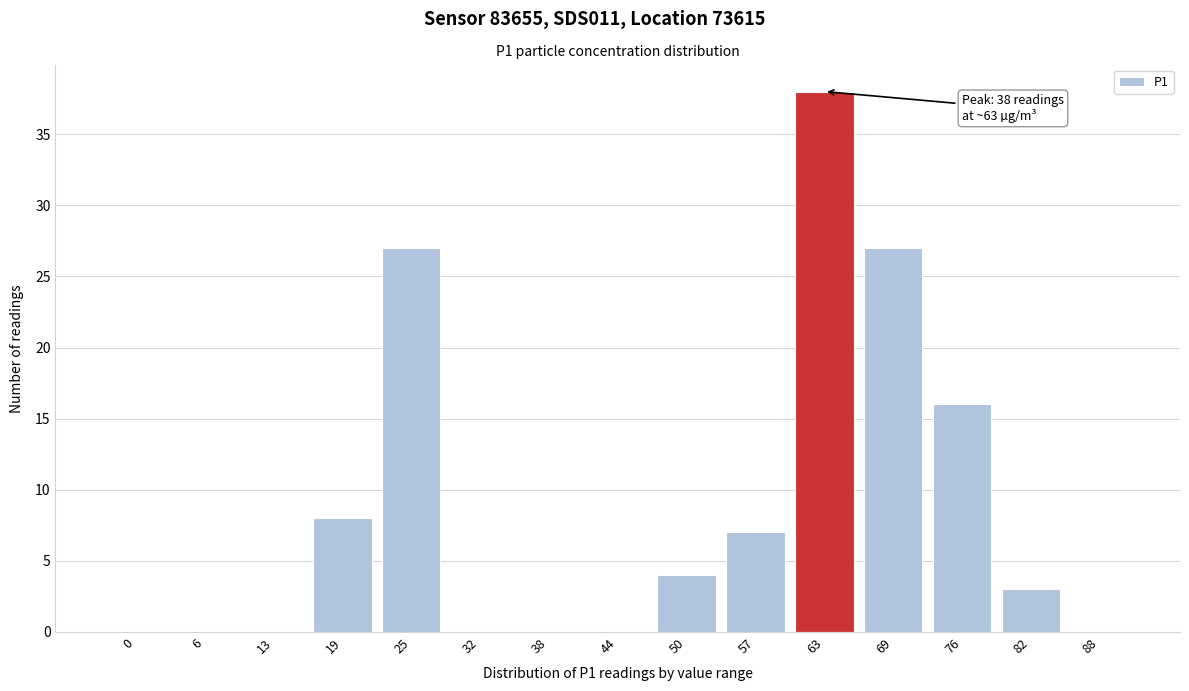

Reading left to right, transcribe all the data shown in this chart.

0=0	6=0	13=0	19=8	25=27	32=0	38=0	44=0	50=4	57=7	63=38	69=27	76=16	82=3	88=0